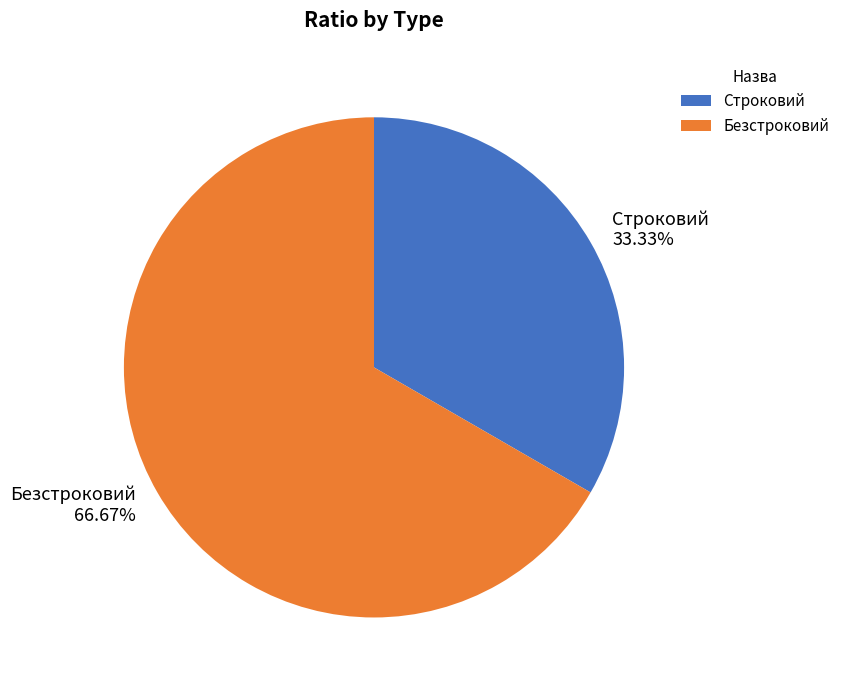

Between Строковий and Безстроковий, which is larger?

Безстроковий